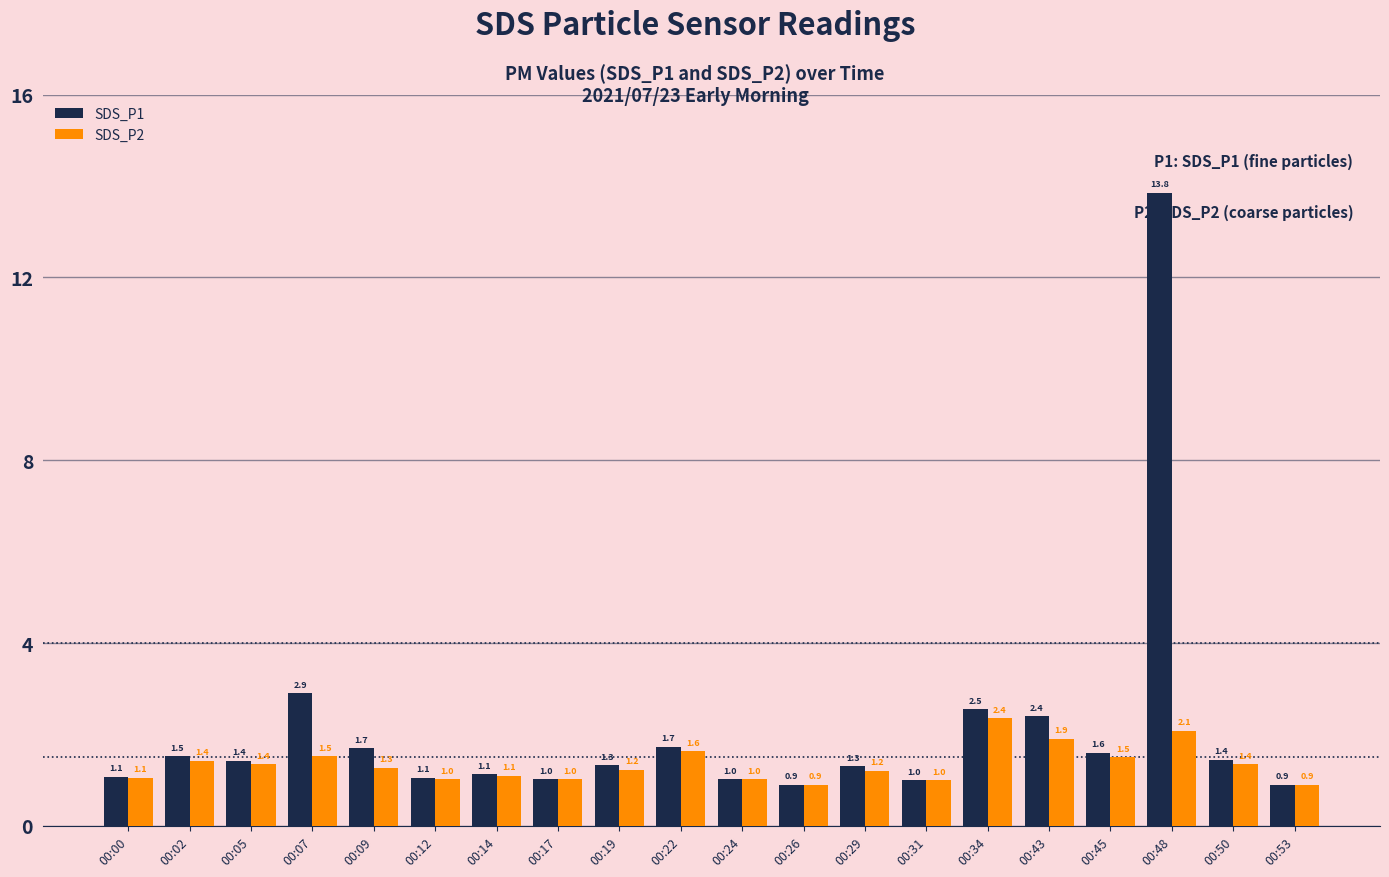

Read the SDS_P1 value at 00:02.

1.5